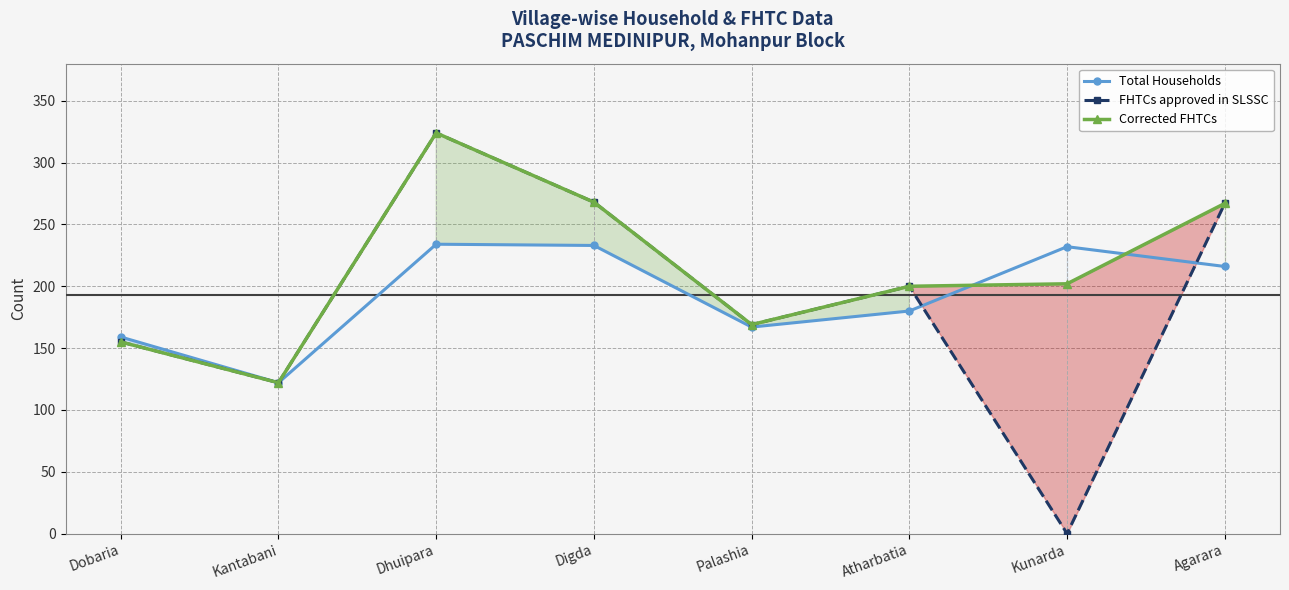

What value does the Total Households series have at Kunarda, to the nearest 10?

230